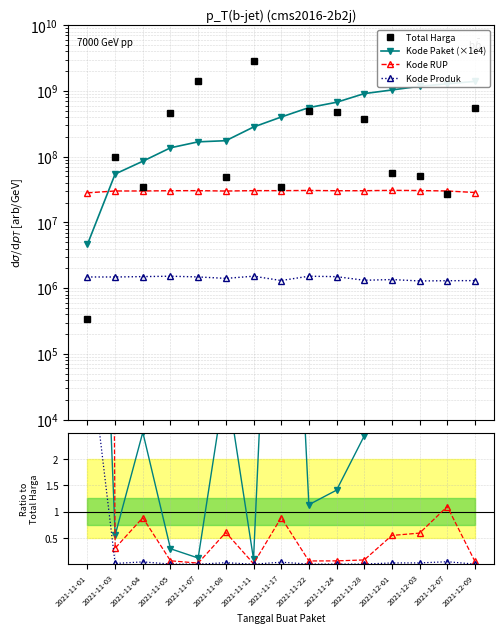

Which has a higher value, 2021-11-22 or 2021-11-04?

2021-11-22